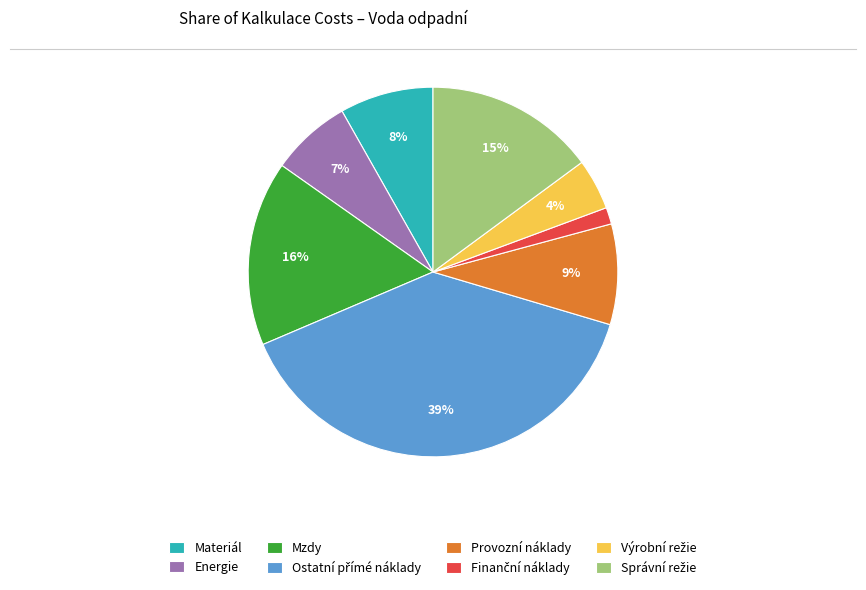

Between Mzdy and Provozní náklady, which is larger?

Mzdy